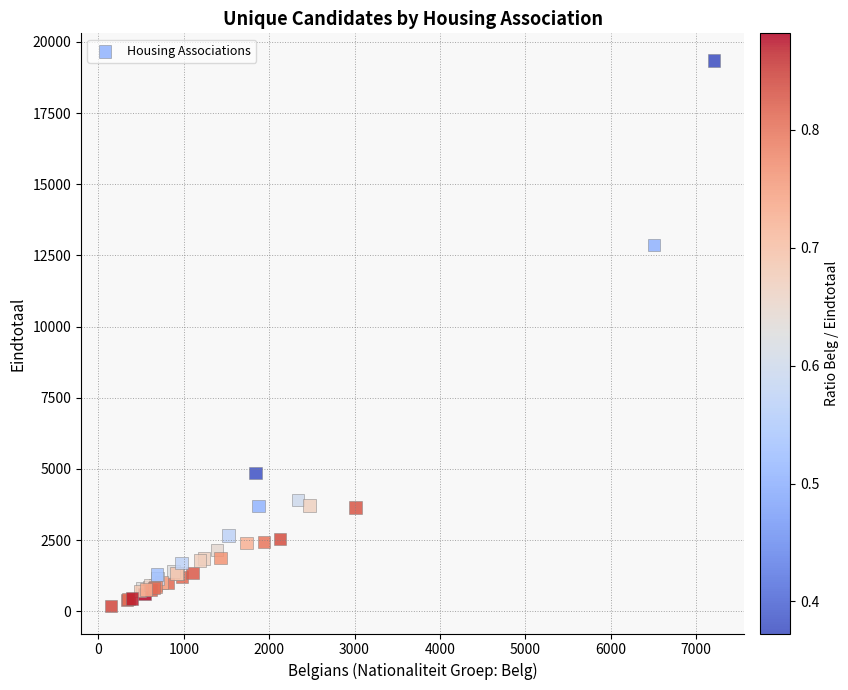

What Y value in the scatter plot is closest to 9759?

12859